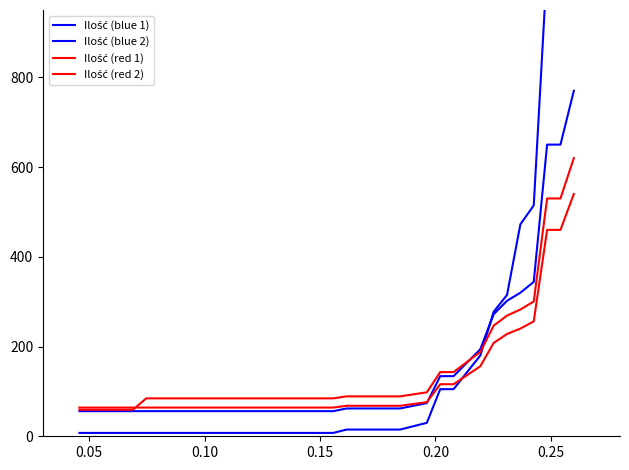

What is the lowest value of the Ilość (red 2) series?

64.0